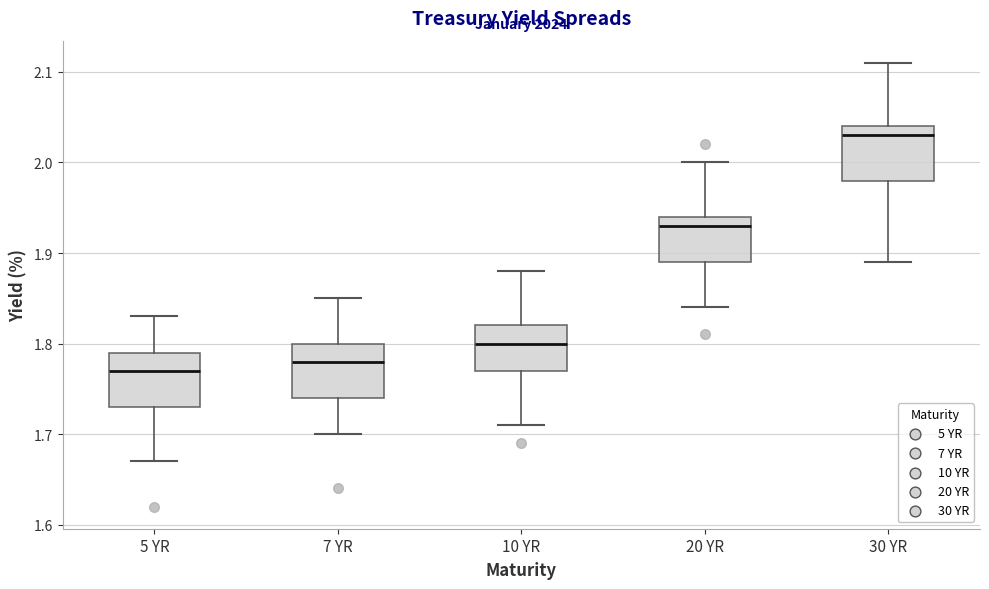

Reading left to right, transcribe this box plot: for each box, give where its median line is, the range the box spans, and where its two whiskers end, as read against the y-axis. The values are not printed on the chart, so give them approximately, as read against the axis.

5 YR: median 1.77, box 1.73 to 1.79, whiskers 1.67 to 1.83
7 YR: median 1.78, box 1.74 to 1.80, whiskers 1.70 to 1.85
10 YR: median 1.80, box 1.77 to 1.82, whiskers 1.71 to 1.88
20 YR: median 1.93, box 1.89 to 1.94, whiskers 1.84 to 2.00
30 YR: median 2.03, box 1.98 to 2.04, whiskers 1.89 to 2.11